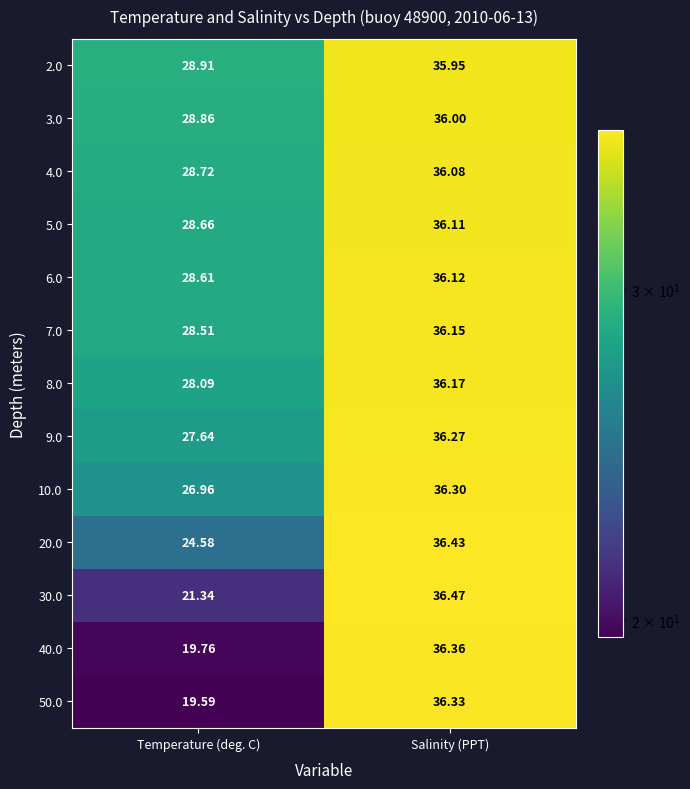

Which label corresponds to the largest value in the chart?

Salinity (PPT)